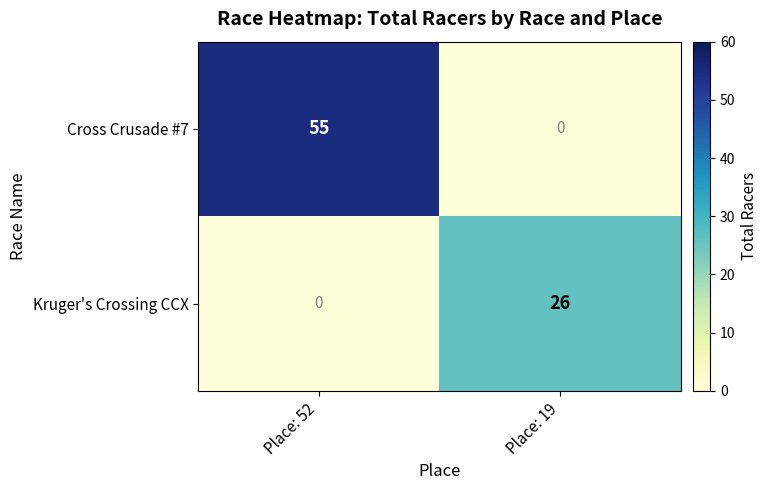

Reading left to right, list all the values displayed in this chart.

Cross Crusade #7: Place: 52=55	Place: 19=0
Kruger's Crossing CCX: Place: 52=0	Place: 19=26